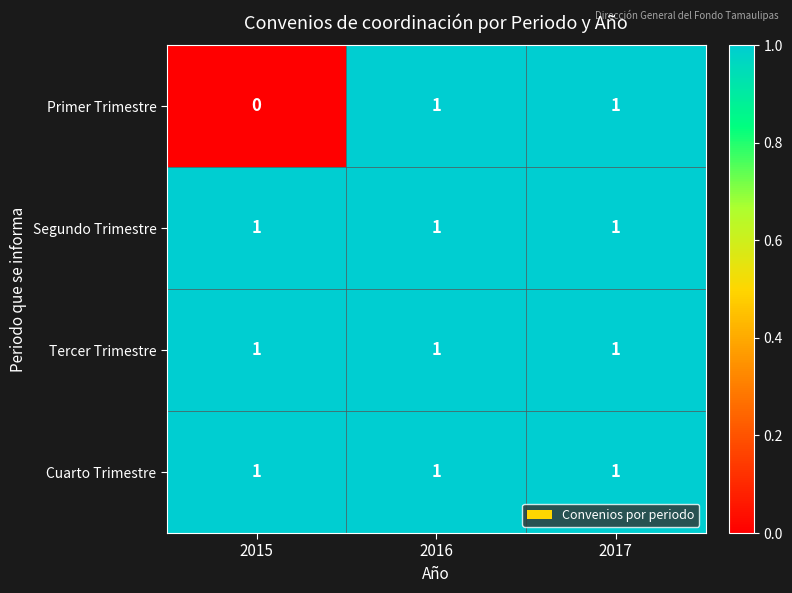

Count the number of categories in the chart.

3